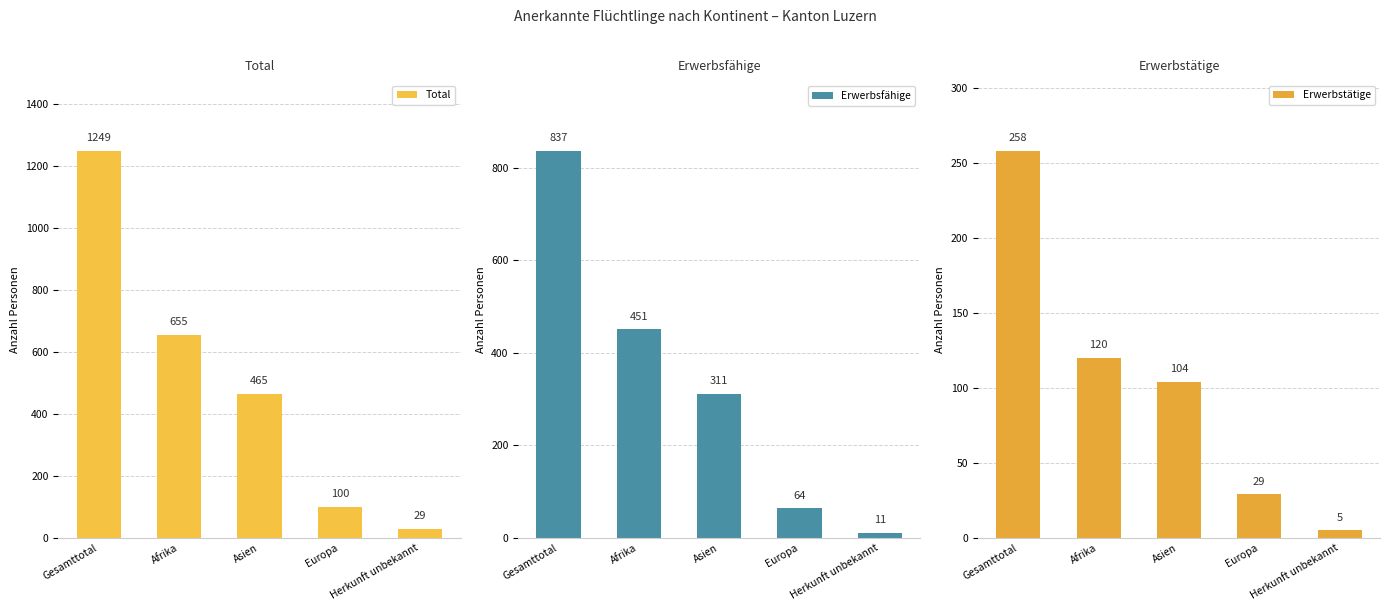

The value of Erwerbstätige at Gesamttotal is 129. True or false?

False